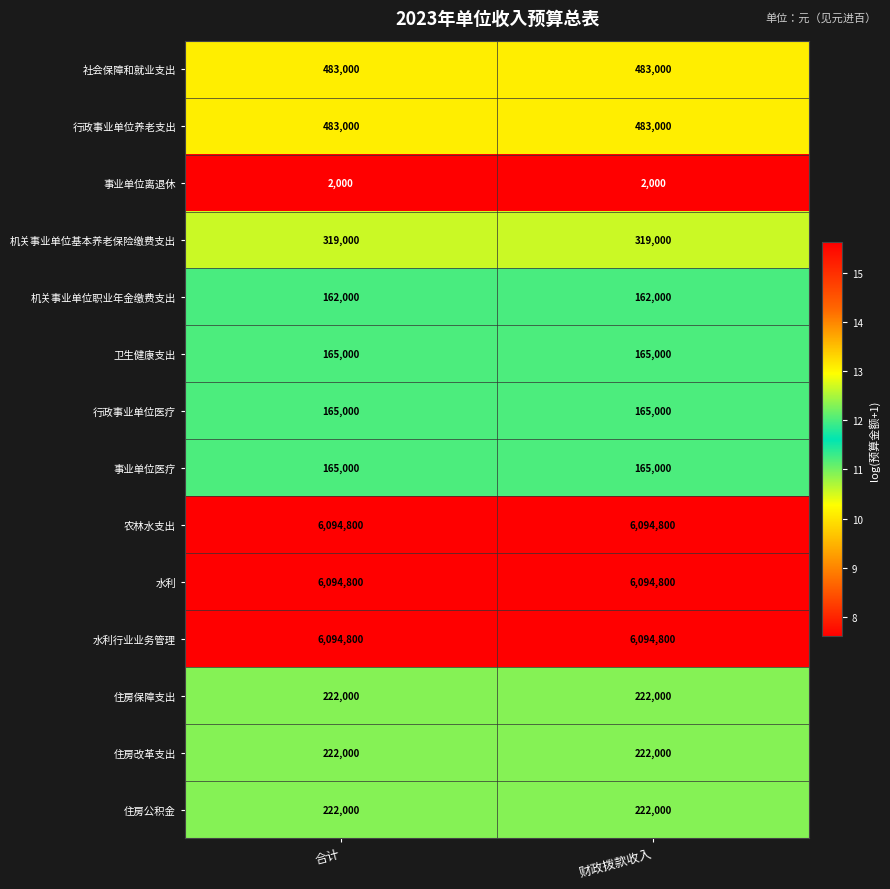

What is the sum of all 住房公积金 values?

444000